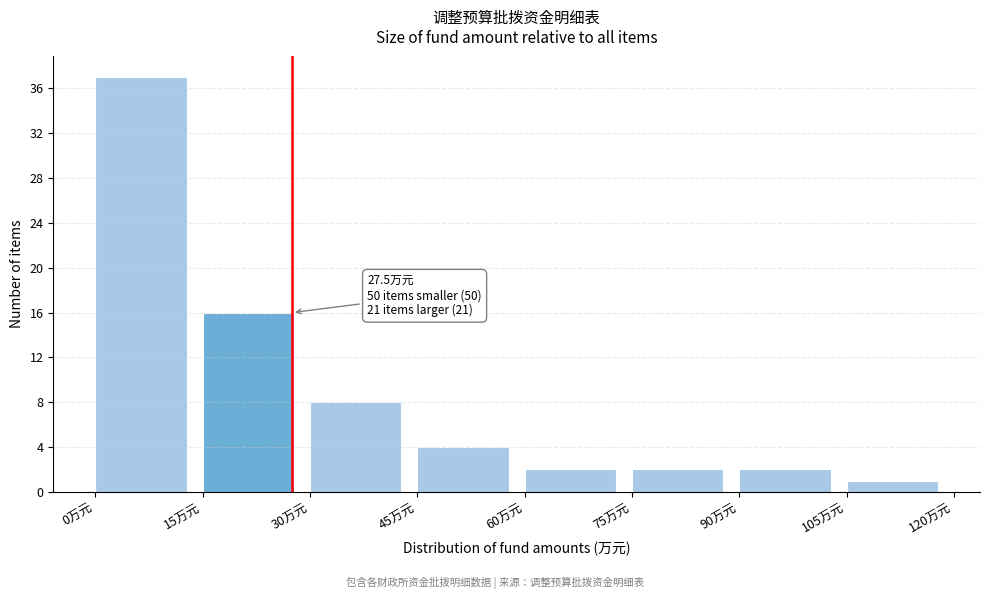

Over which range of the x-axis is the bar tallest?

0 to 15